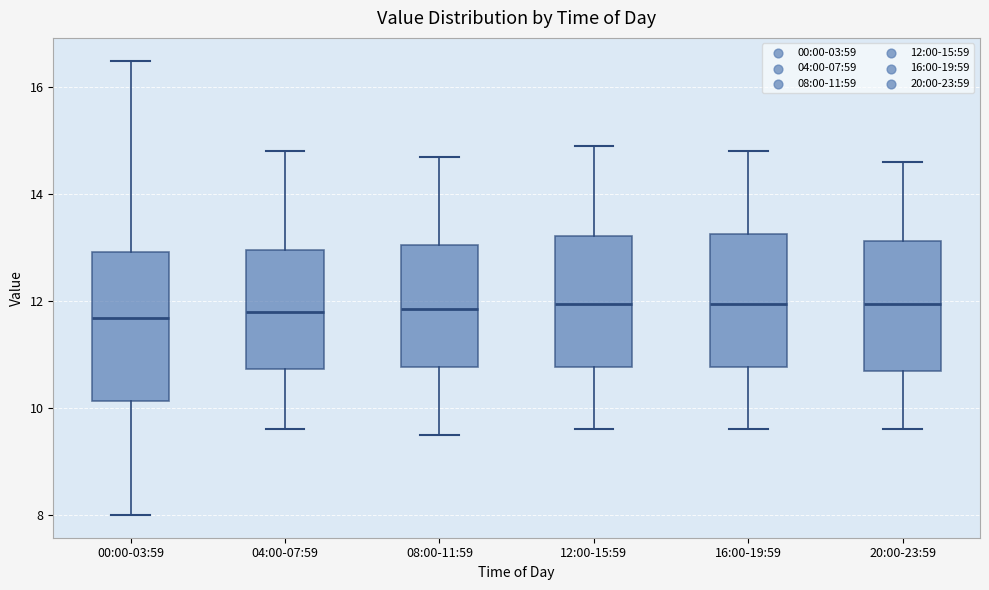

Where does the median line of the box for 12:00-15:59 sit on the y-axis? The values are not printed on the chart, so give them approximately, as read against the axis.

12.0